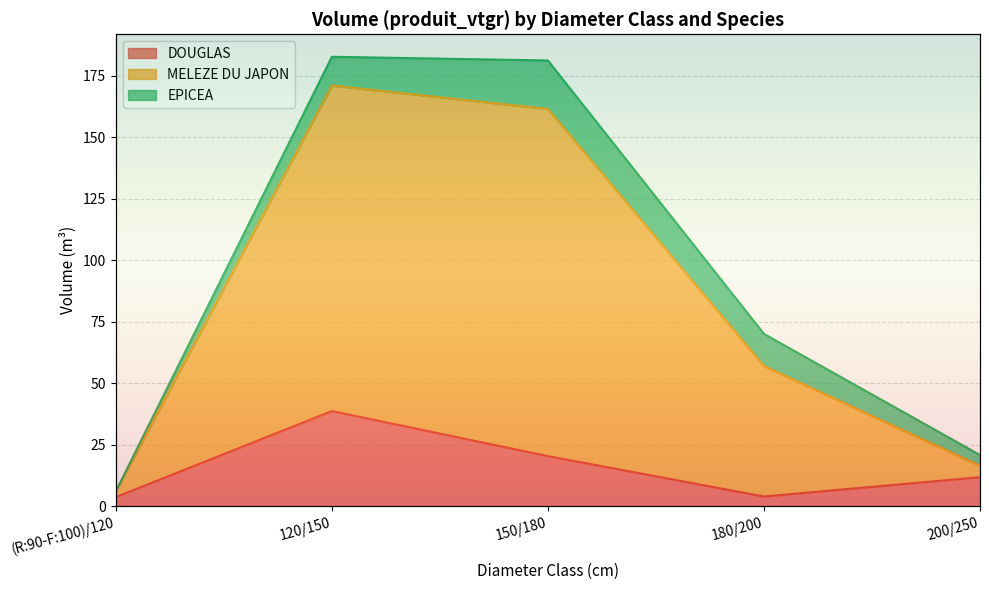

Which series has the largest range (max minus min)?

MELEZE DU JAPON